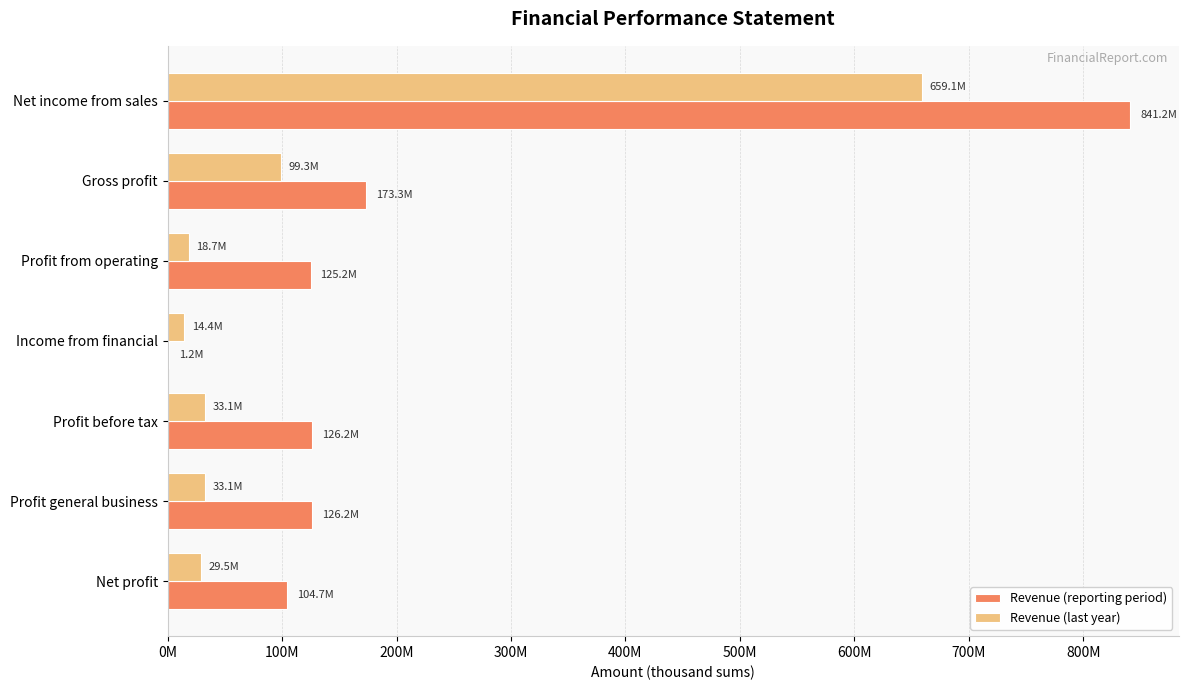

What are all the series names shown in the legend?

Revenue (reporting period), Revenue (last year)